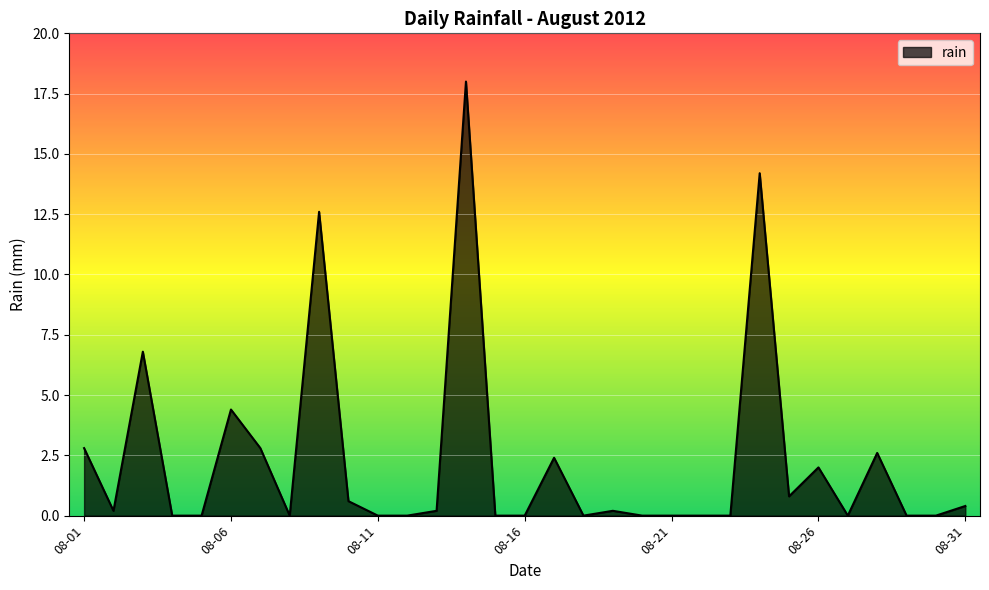

What is the difference between the maximum and minimum values?

18.0